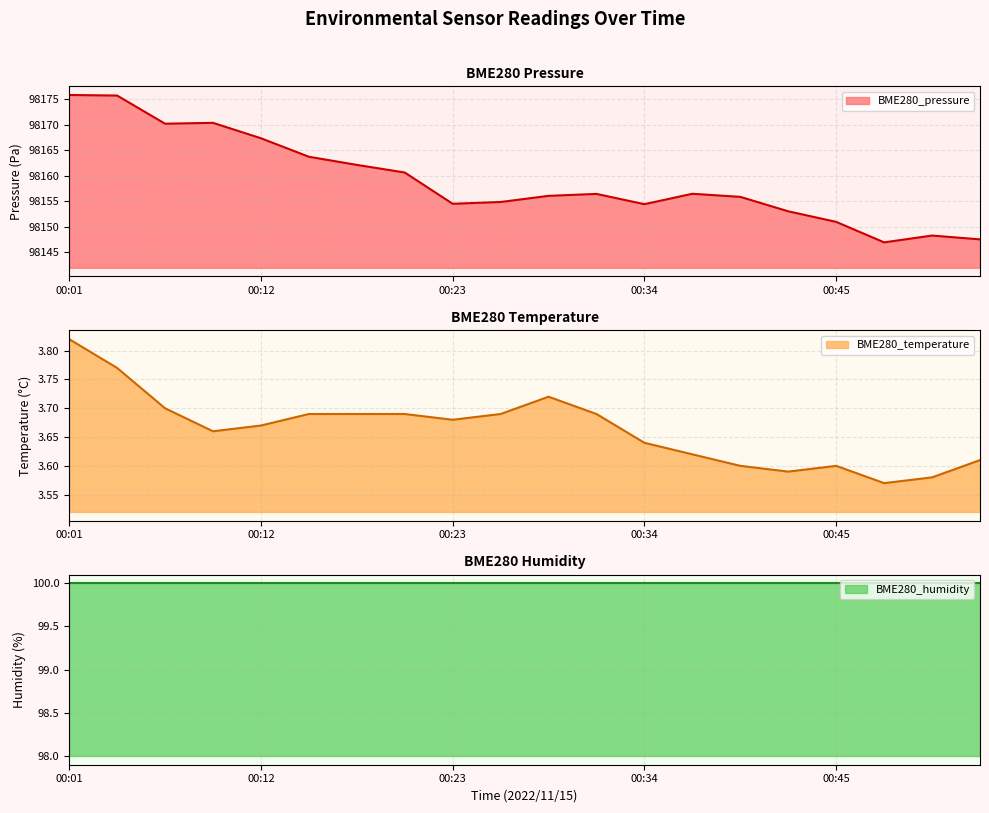

The value of BME280_temperature at 00:01 is 3.8. True or false?

True